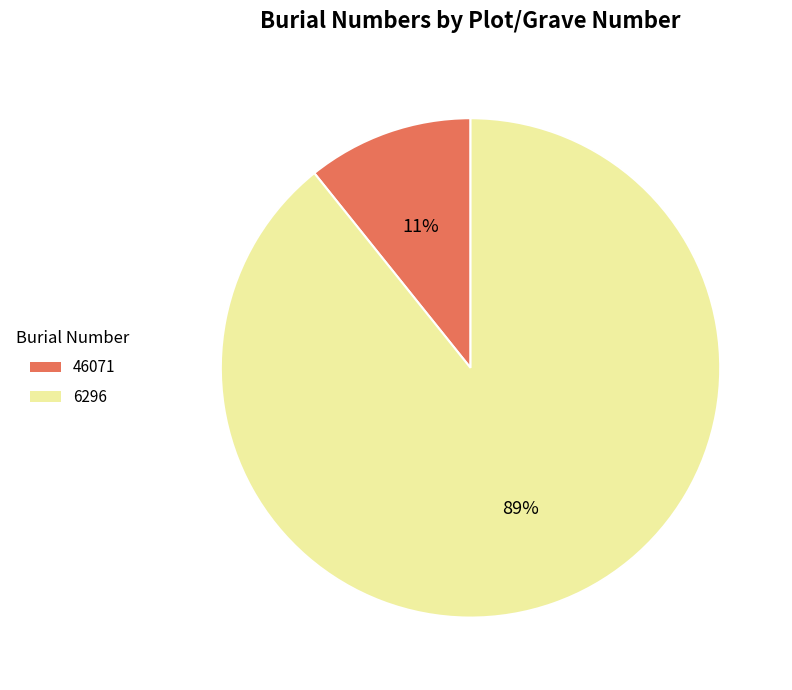

The 46071 slice represents 11% of the pie. True or false?

True